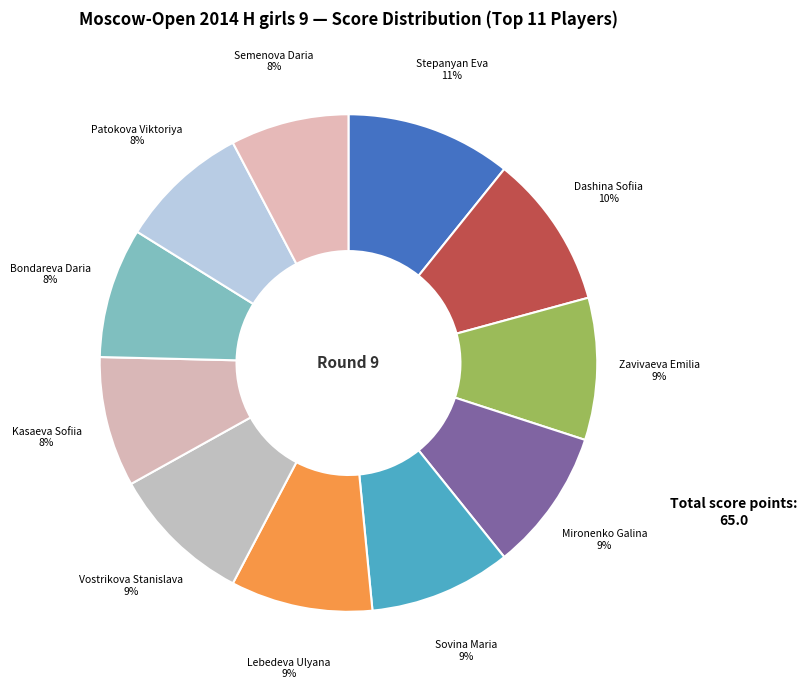

What is the largest slice in the pie chart?

Stepanyan Eva